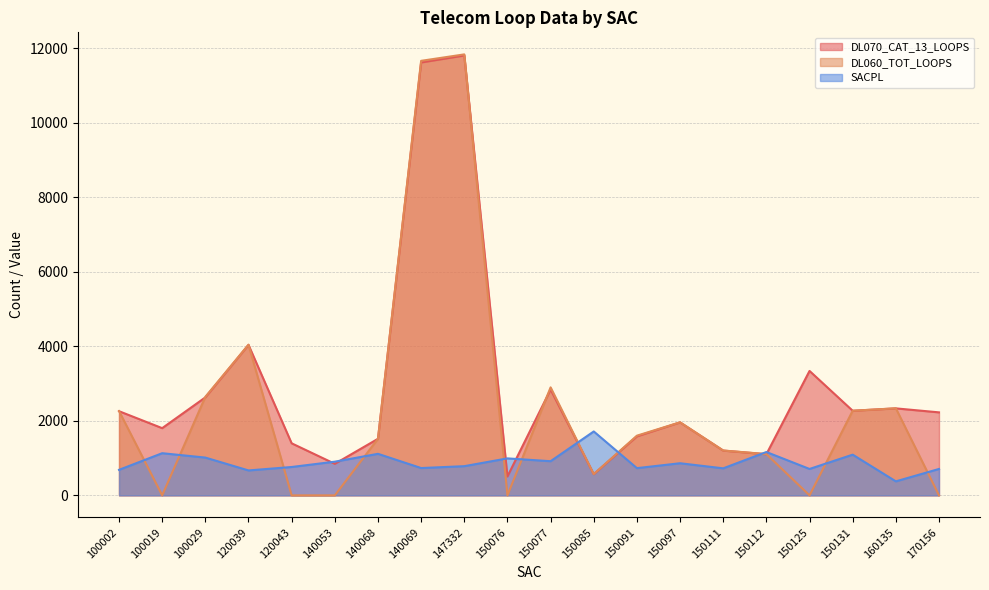

At which category does DL070_CAT_13_LOOPS reach its first local peak?

120039